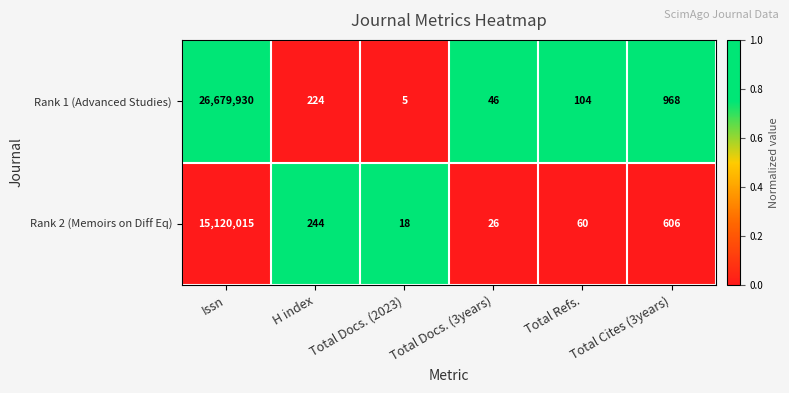

What is the difference between the maximum and minimum values in the Rank 2 (Memoirs on Diff Eq) series?

15119997